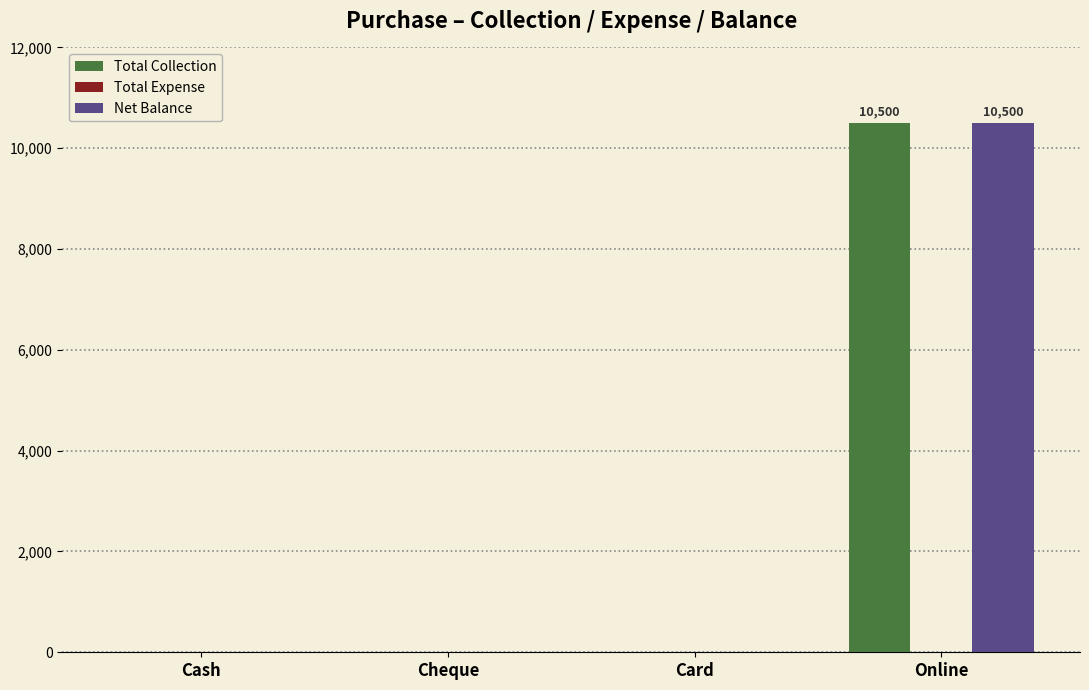

At which category is the sum across all series the highest?

Online